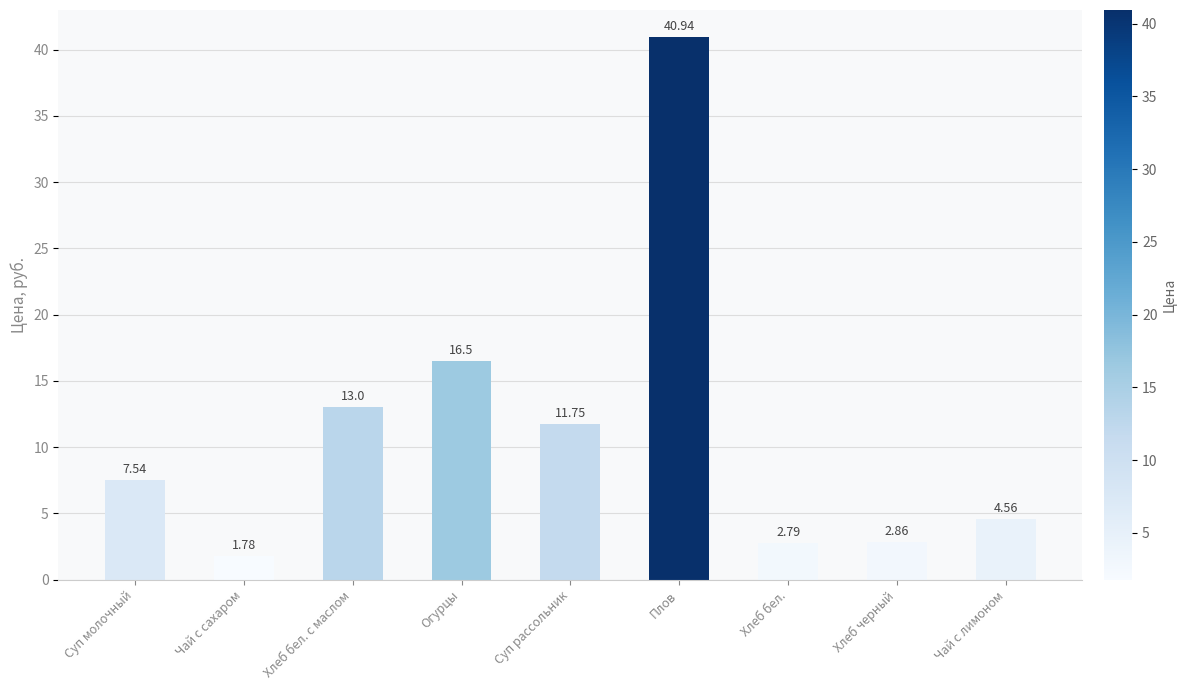

Which has a higher value, Суп рассольник or Чай с сахаром?

Суп рассольник